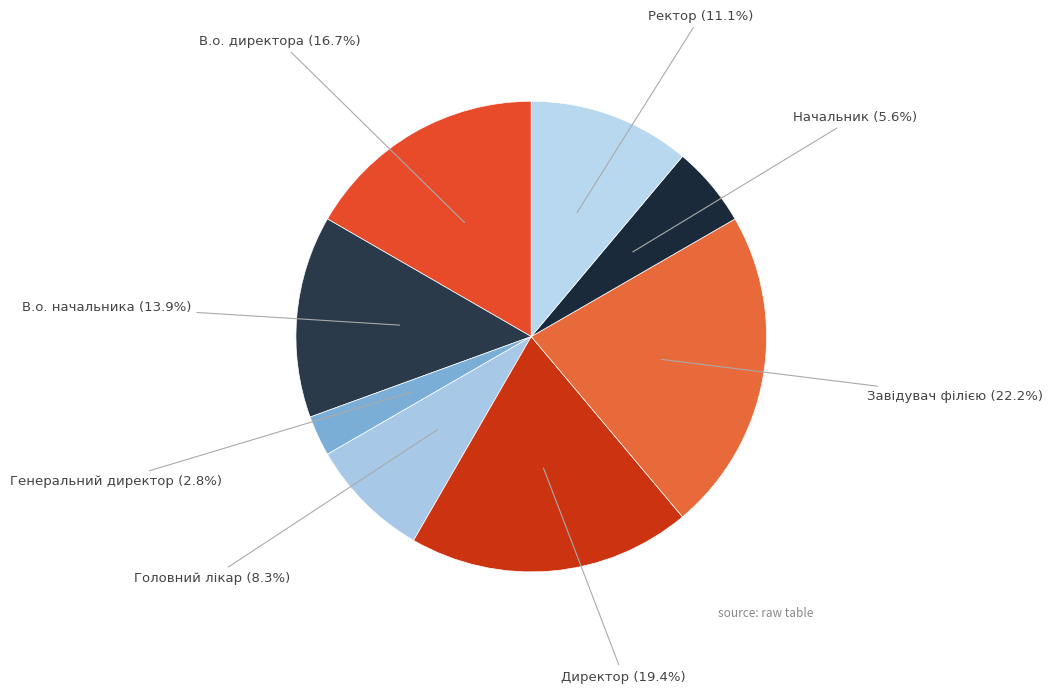

How many slices are in this pie chart?

8